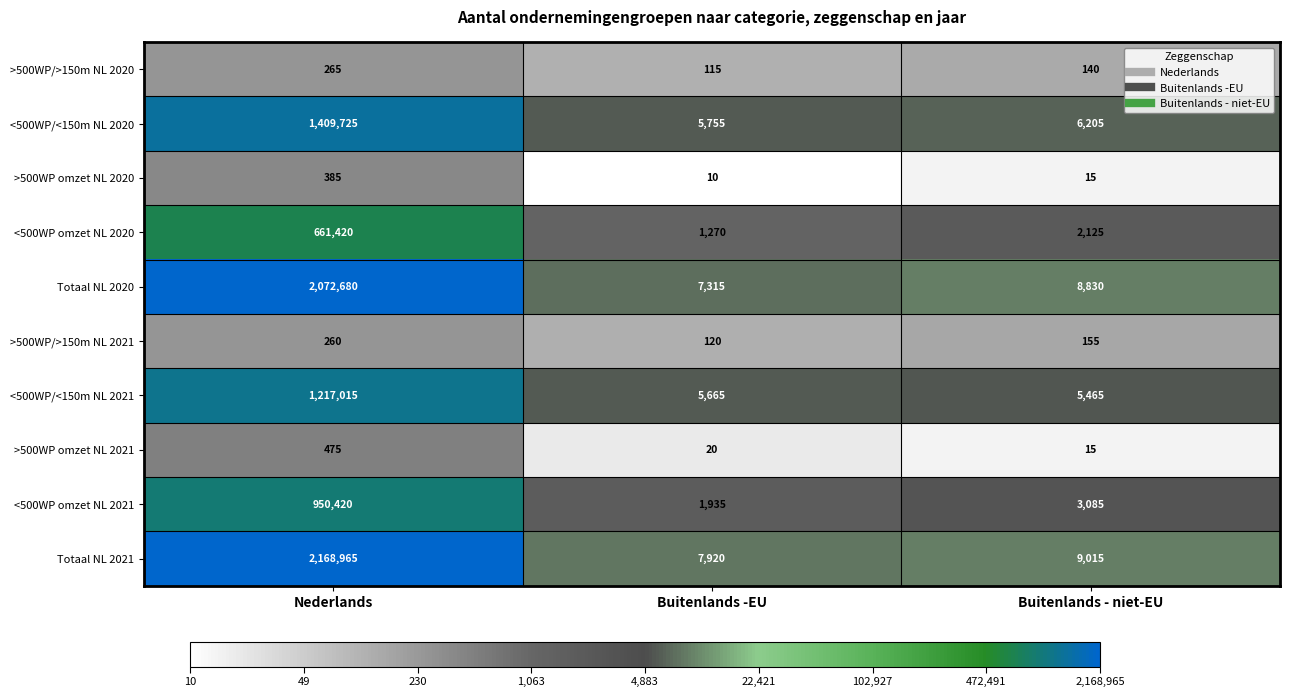

Reading left to right, list all the values displayed in this chart.

>500WP/>150m NL 2020: 265	115	140
<500WP/<150m NL 2020: 1409725	5755	6205
>500WP omzet NL 2020: 385	10	15
<500WP omzet NL 2020: 661420	1270	2125
Totaal NL 2020: 2072680	7315	8830
>500WP/>150m NL 2021: 260	120	155
<500WP/<150m NL 2021: 1217015	5665	5465
>500WP omzet NL 2021: 475	20	15
<500WP omzet NL 2021: 950420	1935	3085
Totaal NL 2021: 2168965	7920	9015